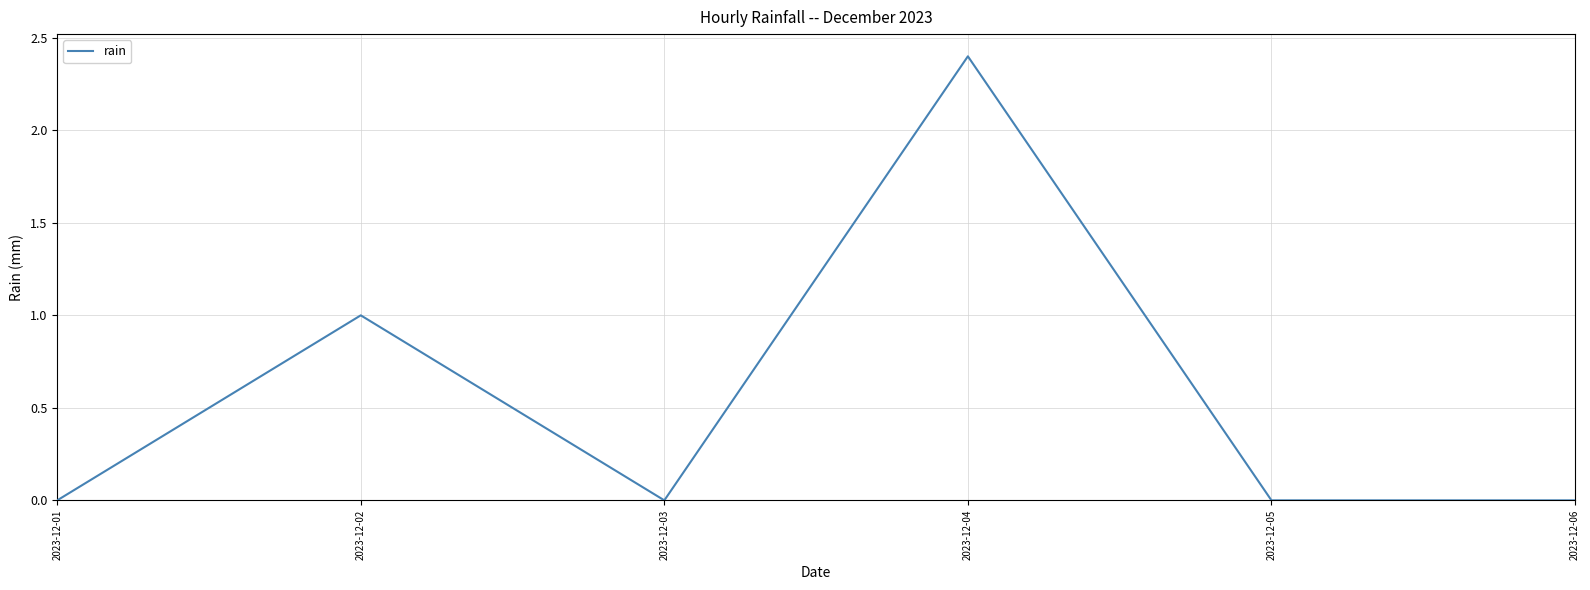

Reading right to left, what are all the values shown in this chart?

2023-12-06=0.0	2023-12-05=0.0	2023-12-04=2.4	2023-12-03=0.0	2023-12-02=1.0	2023-12-01=0.0